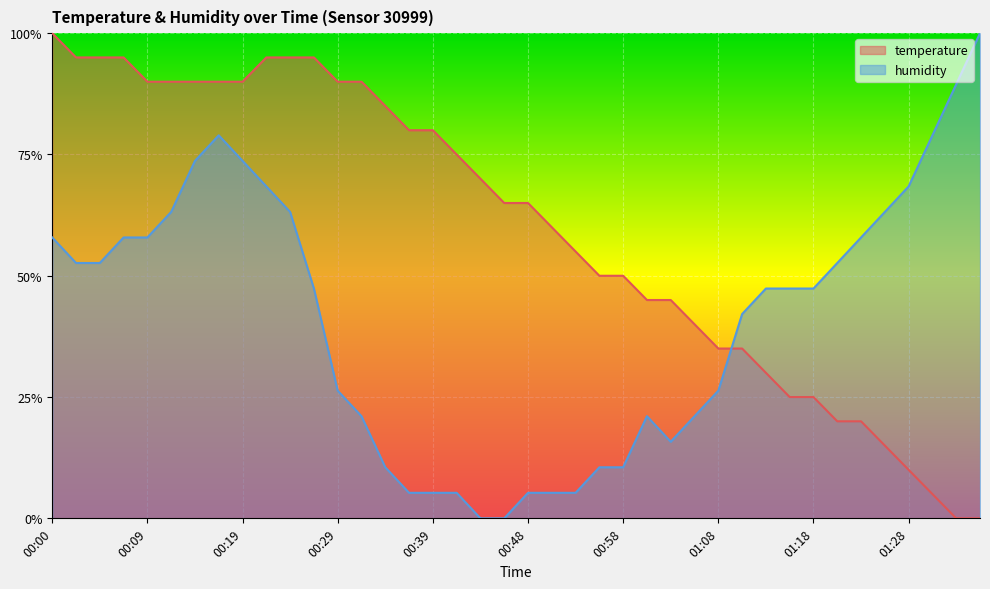

Reading left to right, what are all the values shown in this chart?

temperature: 1.0	1.0	1.0	1.0	0.9	0.9	0.9	0.9	0.9	1.0	1.0	1.0	0.9	0.9	0.8	0.8	0.8	0.8	0.7	0.6	0.6	0.6	0.5	0.5	0.5	0.5	0.5	0.4	0.4	0.4	0.3	0.2	0.2	0.2	0.2	0.1	0.1	0.0	0.0	0.0
humidity: 0.6	0.5	0.5	0.6	0.6	0.6	0.7	0.8	0.7	0.7	0.6	0.5	0.3	0.2	0.1	0.1	0.1	0.1	0.0	0.0	0.1	0.1	0.1	0.1	0.1	0.2	0.2	0.2	0.3	0.4	0.5	0.5	0.5	0.5	0.6	0.6	0.7	0.8	0.9	1.0